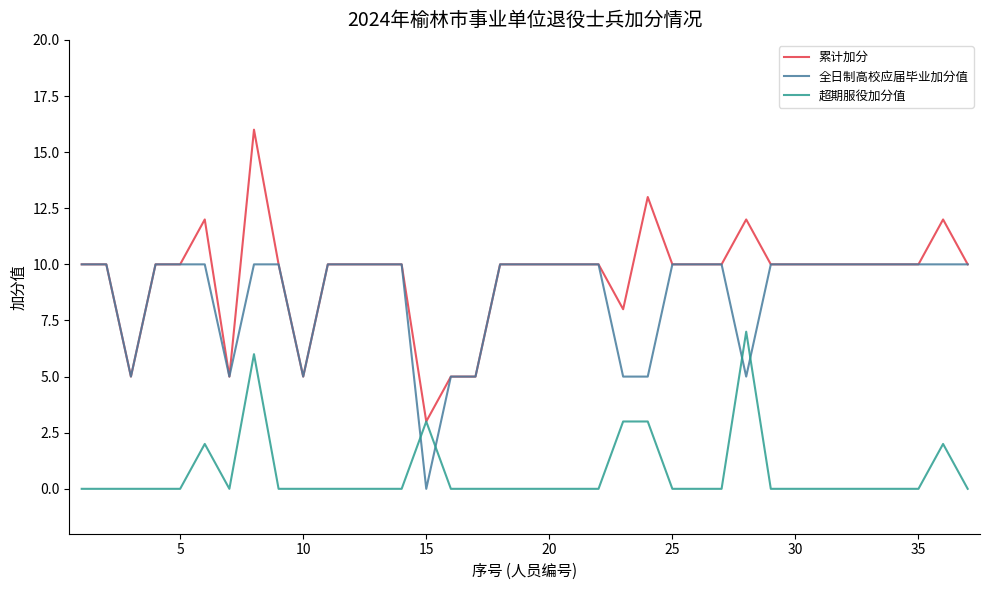

What is the difference between the maximum and minimum values in the 超期服役加分值 series?

7